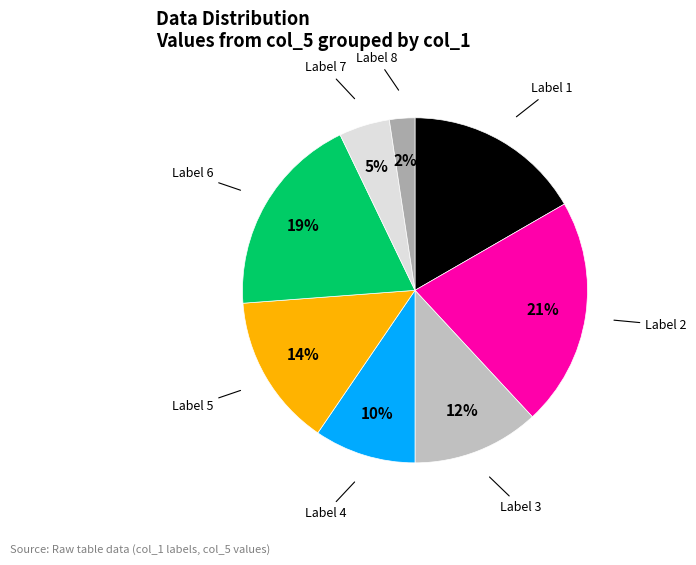

Is there a majority slice in this chart?

No